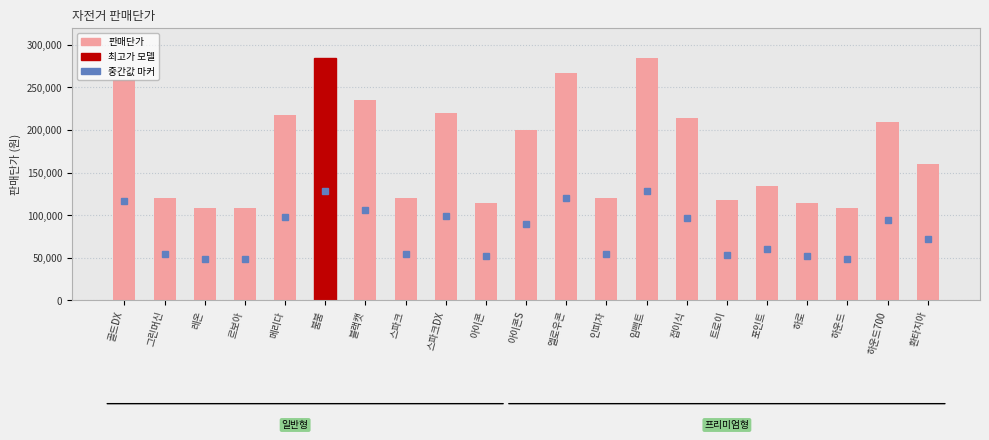

What is the label of the 13th bar from the right?

스파크DX